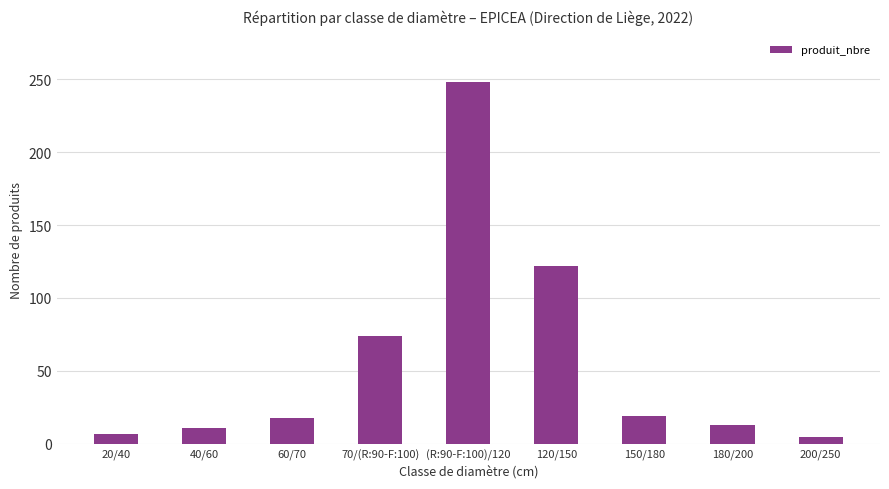

Does the chart contain any negative values?

No